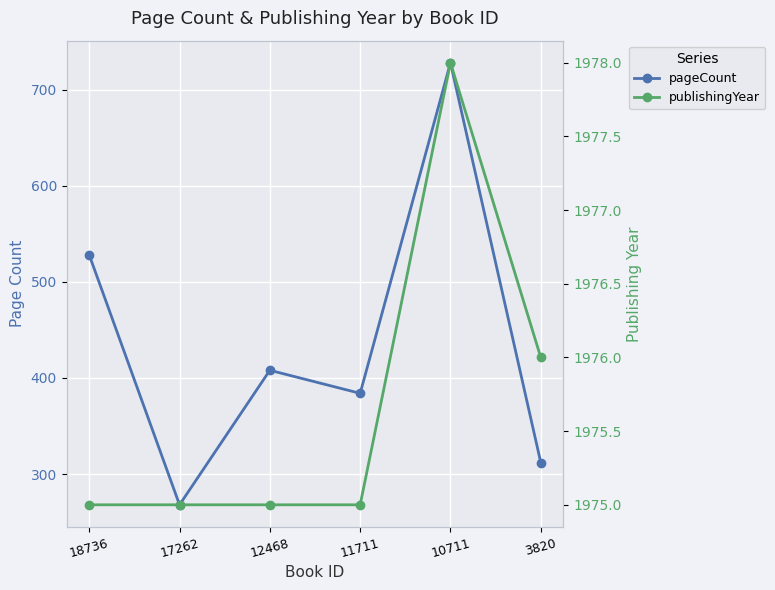

What is the sum of the publishingYear values at 11711 and 3820?

3951